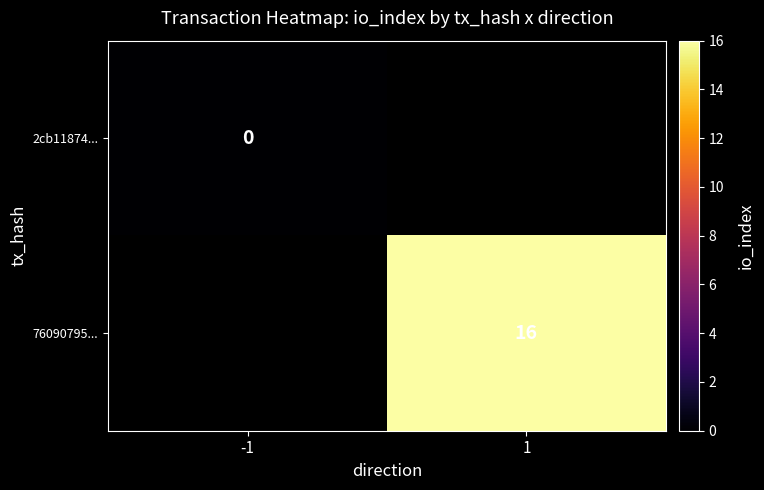

The value of 76090795... at 1 is 16. True or false?

True